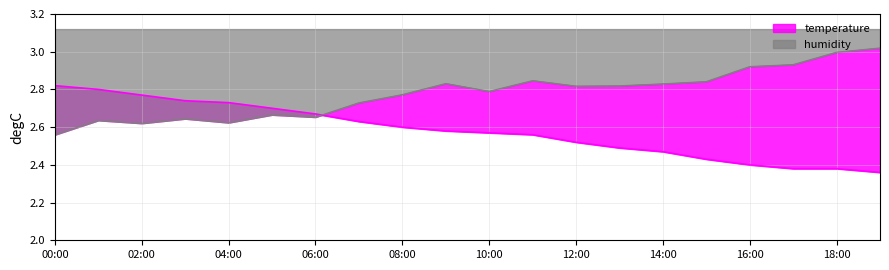

What is the label of the 20th point from the right?

00:00